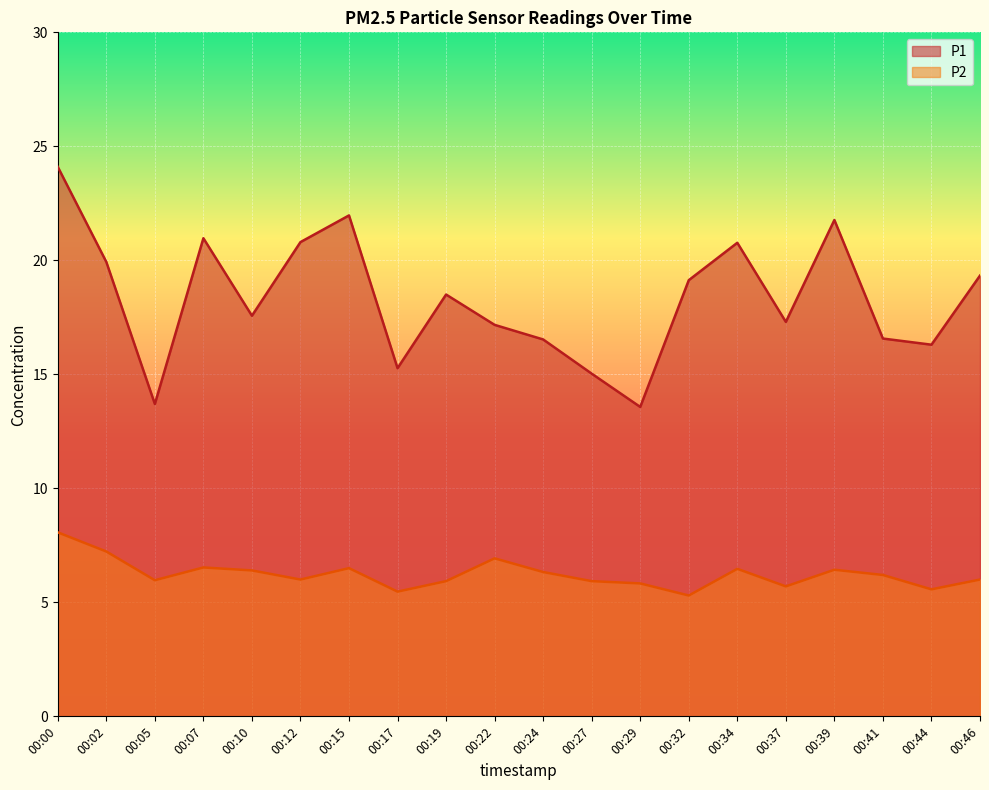

What is the minimum value shown in the chart?

5.3